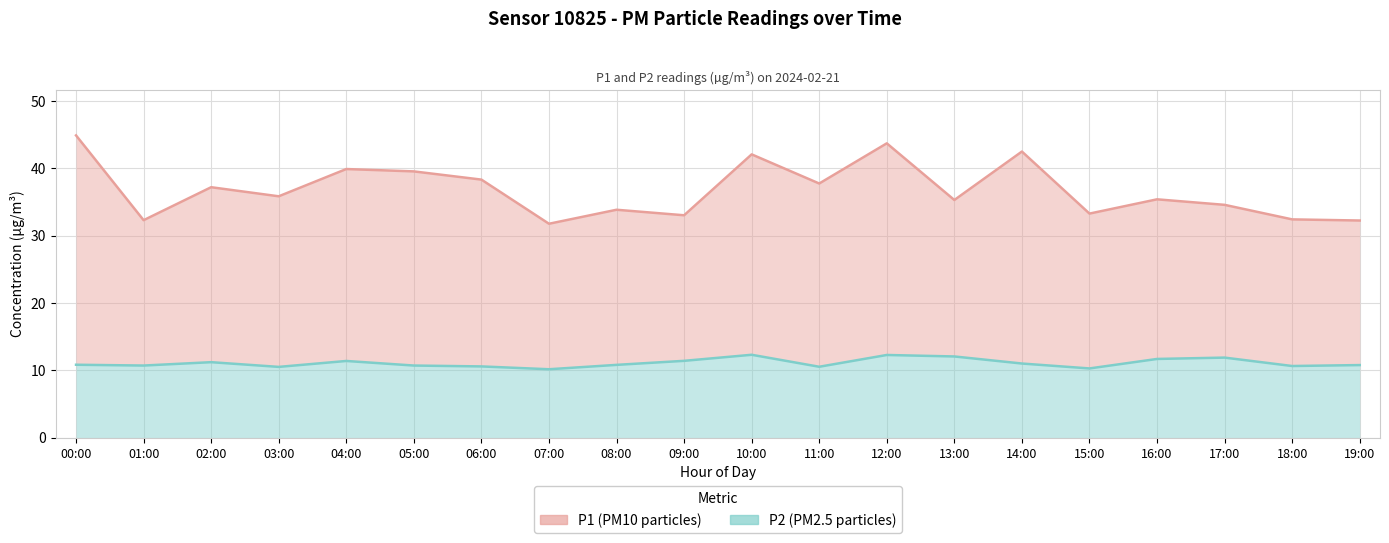

What is the difference between the maximum and minimum values in the P2 series?

2.2